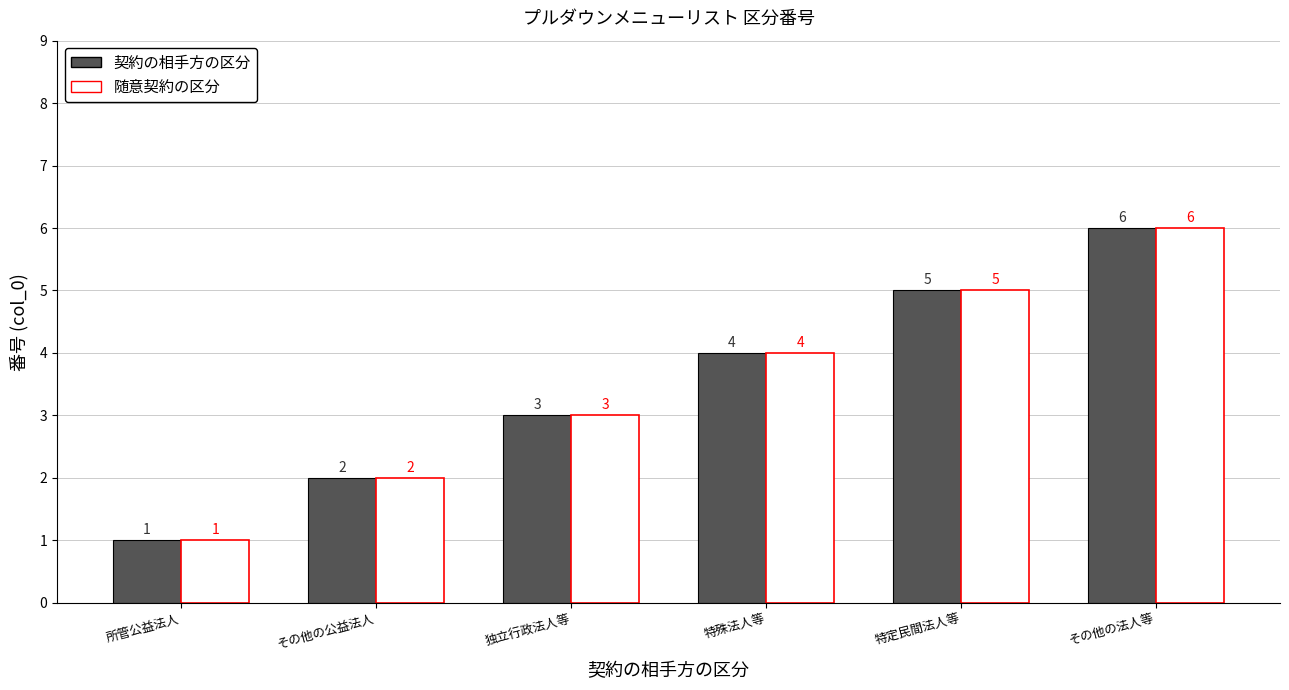

The 契約の相手方の区分 series shows 2 at 特殊法人等. True or false?

False